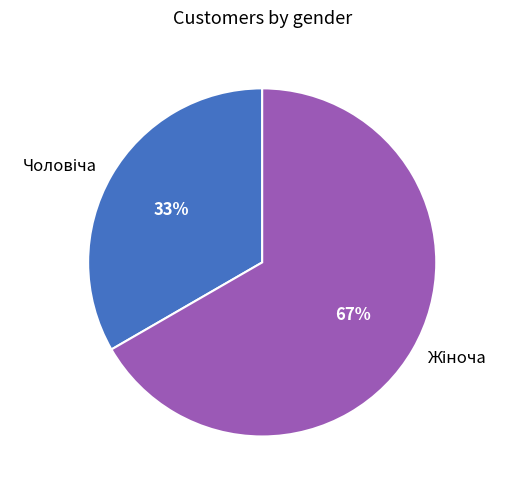

Does any single category account for the majority?

Yes